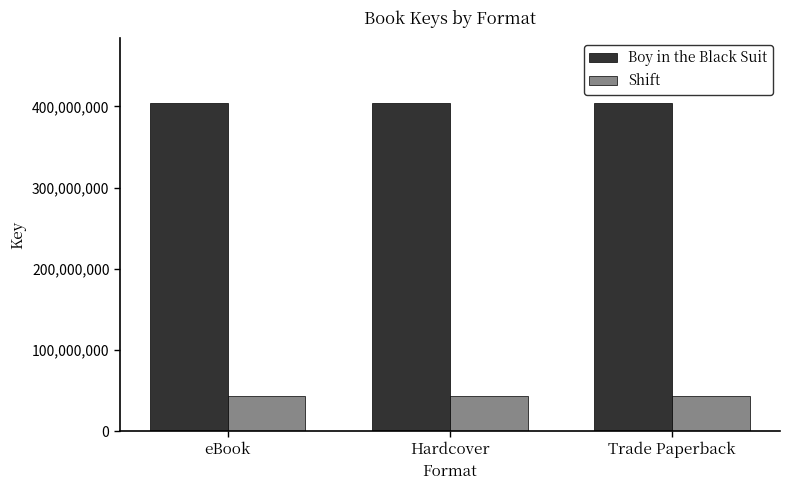

What is the highest value of the Boy in the Black Suit series?

403687606